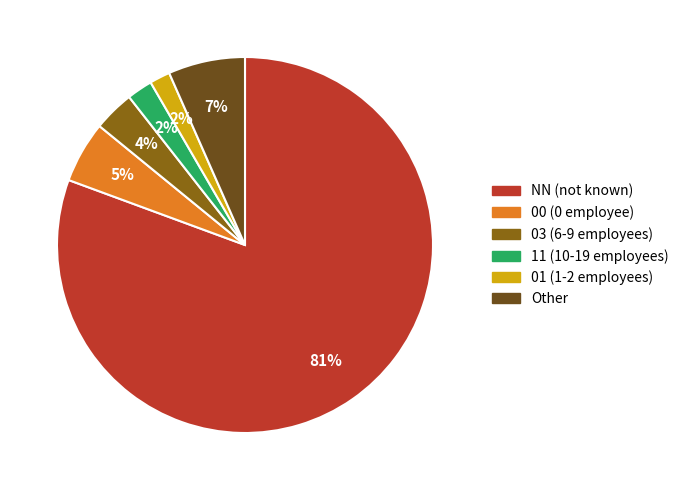

Approximately how many times larger is the value at 00 compared to 01?

3.0